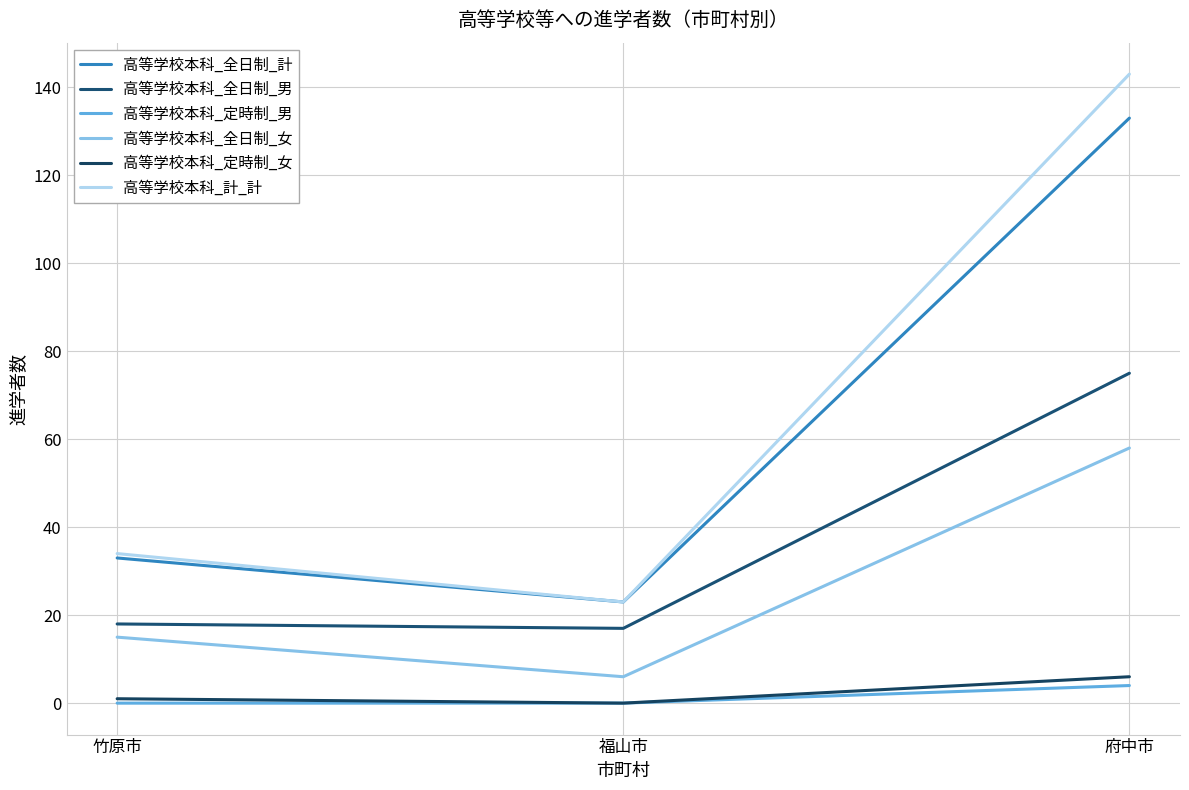

What are all the series names shown in the legend?

高等学校本科_全日制_計, 高等学校本科_全日制_男, 高等学校本科_定時制_男, 高等学校本科_全日制_女, 高等学校本科_定時制_女, 高等学校本科_計_計